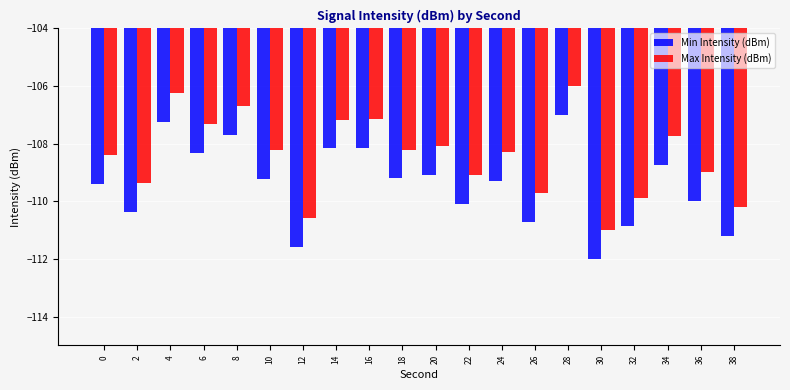

Which category has the highest value across all series?

28